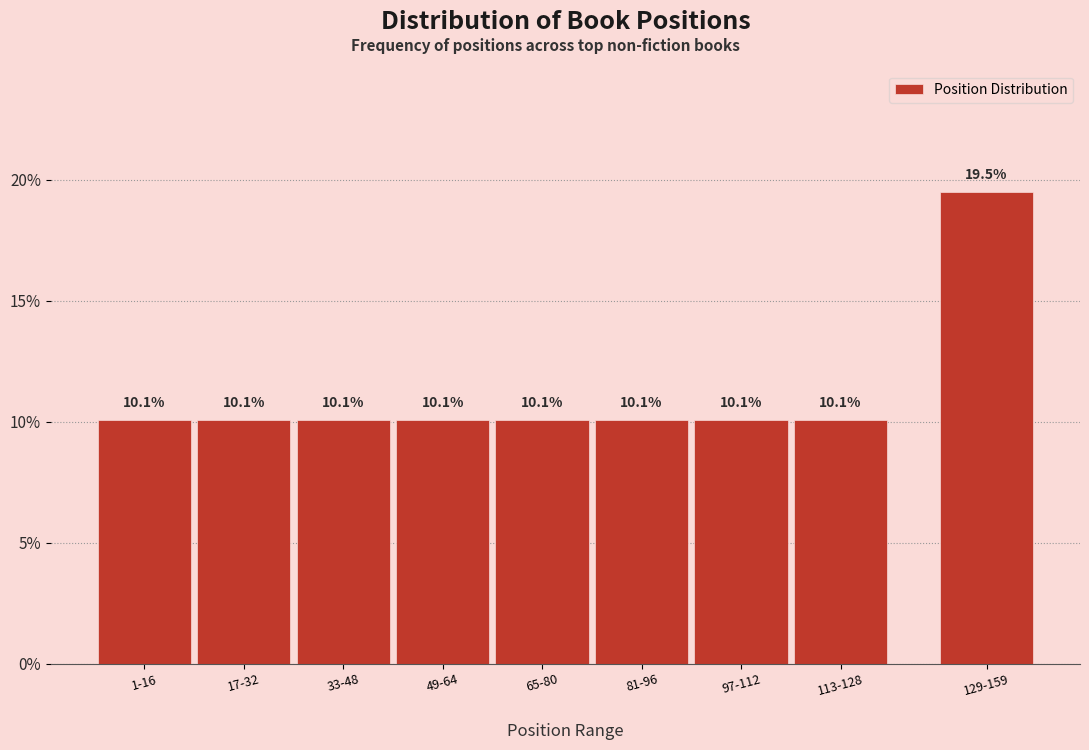

Reading right to left, extract all data points from this chart.

19.5	10.1	10.1	10.1	10.1	10.1	10.1	10.1	10.1